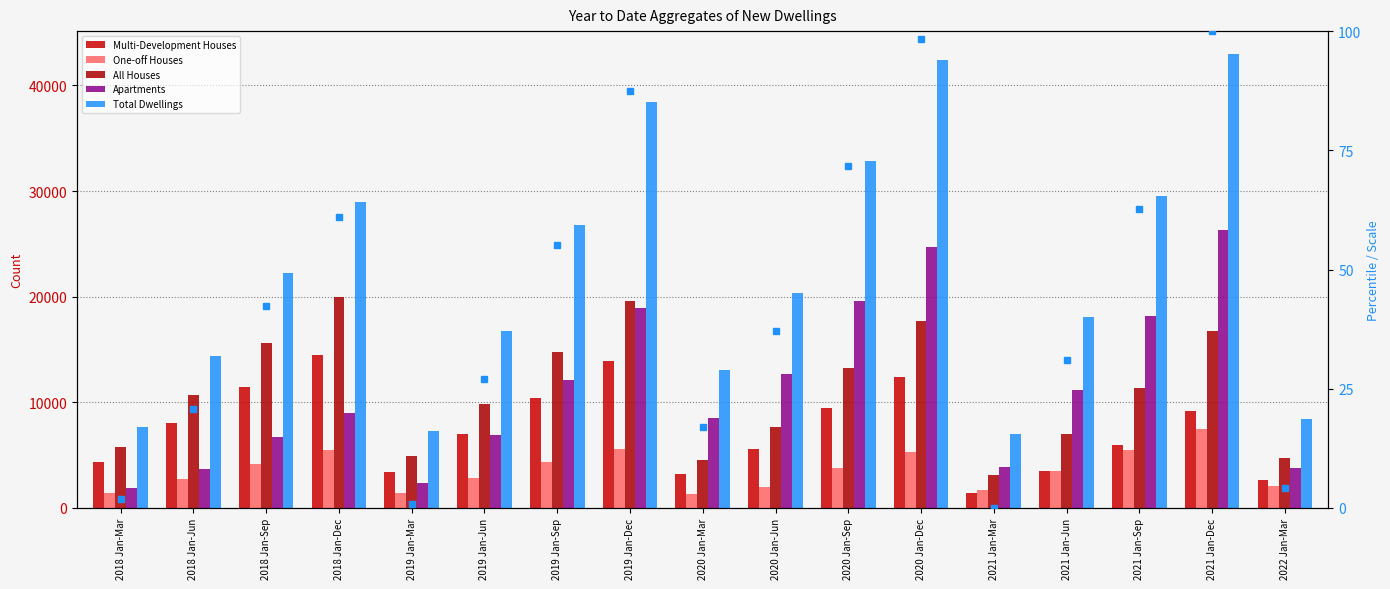

What is the average value of the Multi-Development Houses series?

7442.9